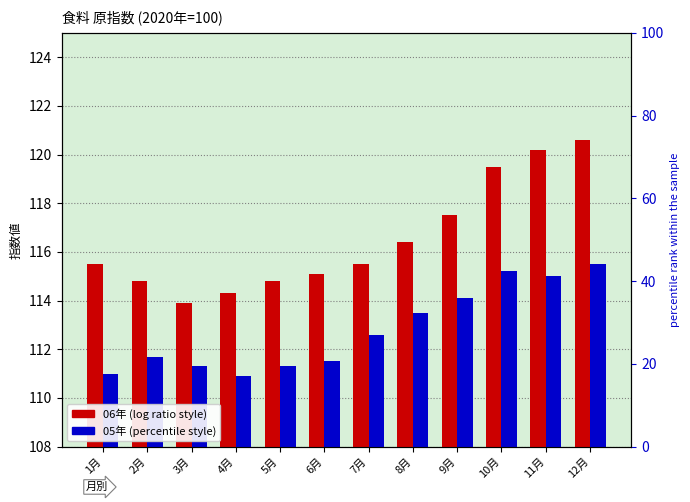

Reading left to right, what are all the values shown in this chart?

06年: 1月=115.5	2月=114.8	3月=113.9	4月=114.3	5月=114.8	6月=115.1	7月=115.5	8月=116.4	9月=117.5	10月=119.5	11月=120.2	12月=120.6
05年: 1月=111.0	2月=111.7	3月=111.3	4月=110.9	5月=111.3	6月=111.5	7月=112.6	8月=113.5	9月=114.1	10月=115.2	11月=115.0	12月=115.5